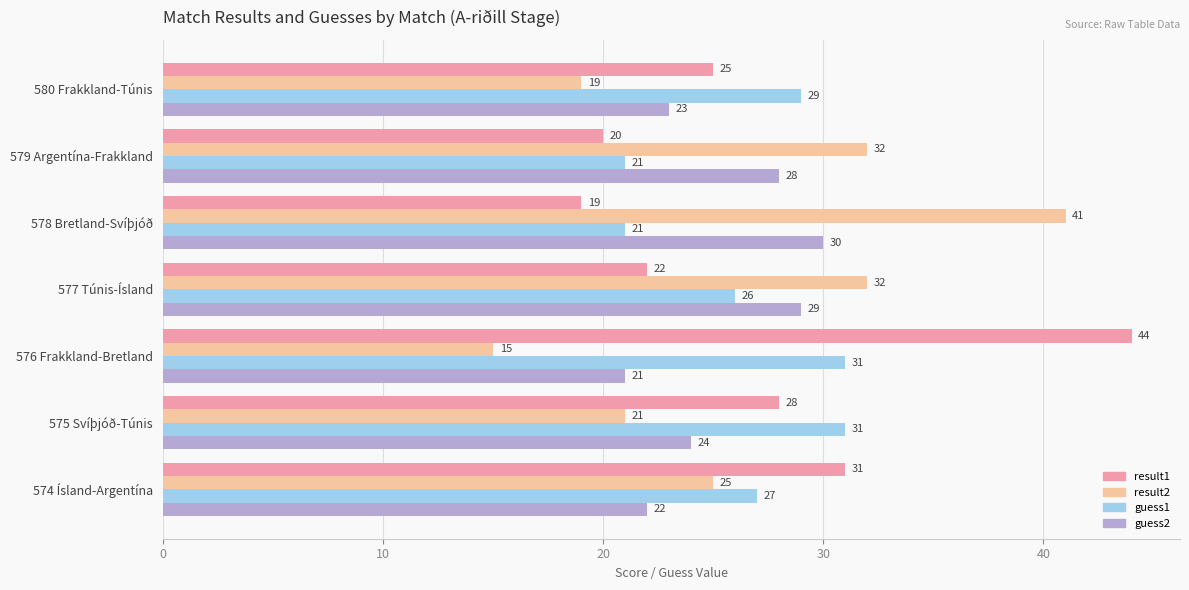

What is the difference between the maximum and minimum values in the result2 series?

26